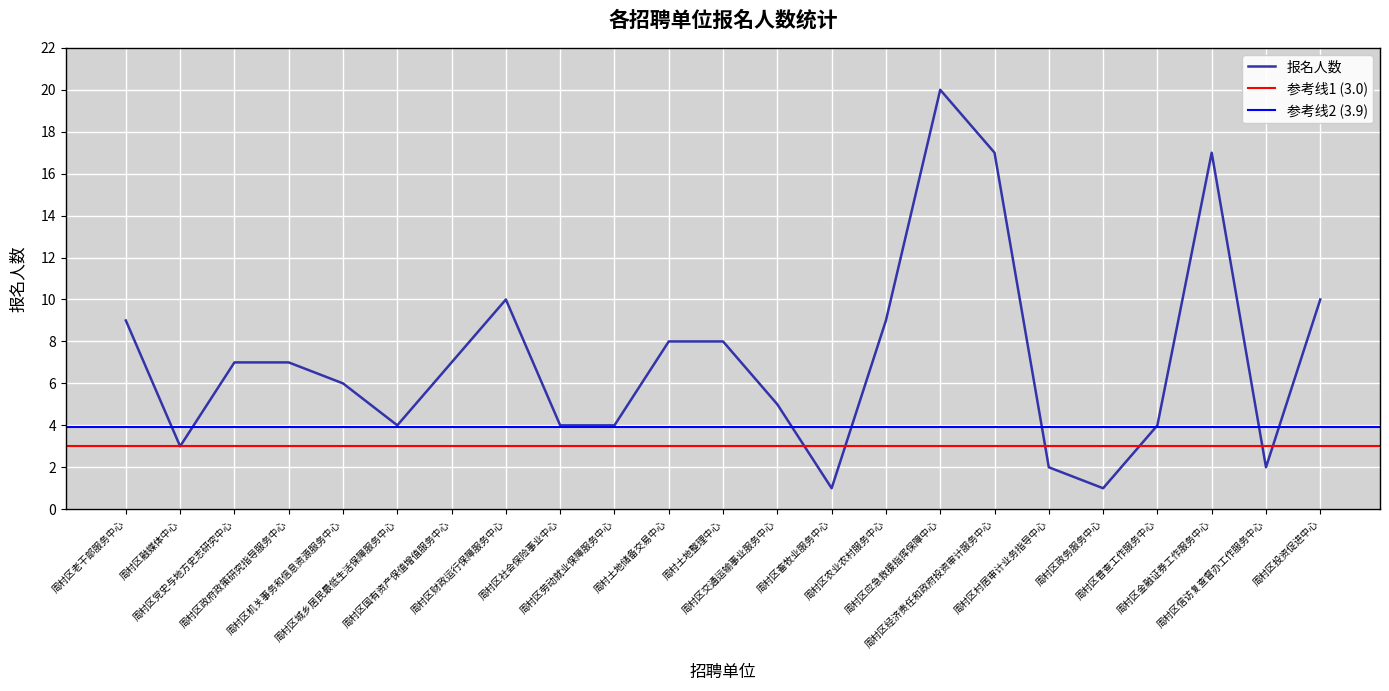

Rank the categories by value from lowest to highest.

周村区畜牧业服务中心, 周村区政务服务中心, 周村区村居审计业务指导中心, 周村区信访复查督办工作服务中心, 周村区融媒体中心, 周村区城乡居民最低生活保障服务中心, 周村区社会保险事业中心, 周村区劳动就业保障服务中心, 周村区普查工作服务中心, 周村区交通运输事业服务中心, 周村区机关事务和信息资源服务中心, 周村区党史与地方史志研究中心, 周村区政府政策研究指导服务中心, 周村区国有资产保值增值服务中心, 周村土地储备交易中心, 周村土地整理中心, 周村区老干部服务中心, 周村区农业农村服务中心, 周村区财政运行保障服务中心, 周村区投资促进中心, 周村区经济责任和政府投资审计服务中心, 周村区金融证券工作服务中心, 周村区应急救援指挥保障中心